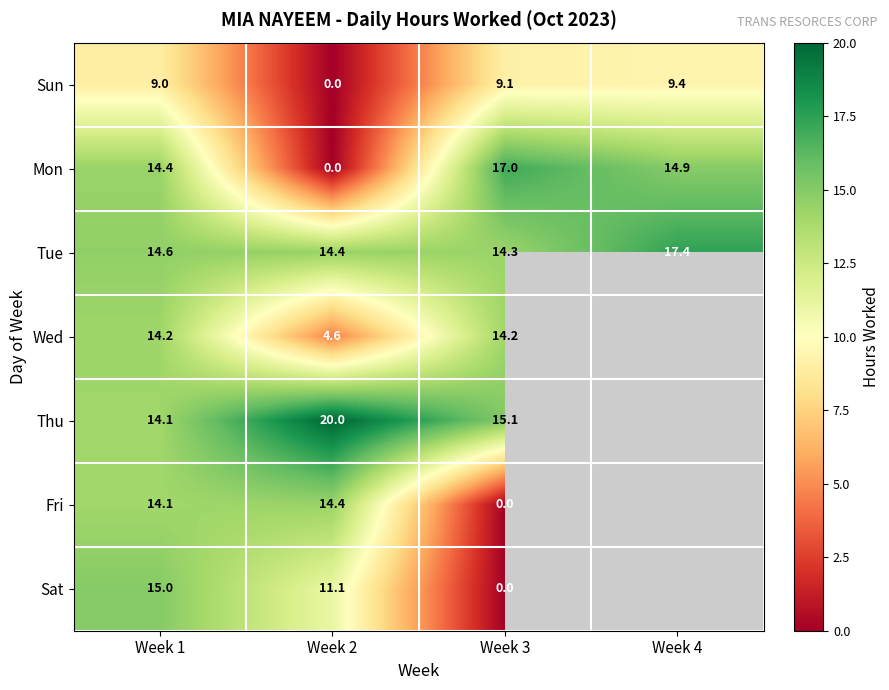

What is the difference between the maximum and minimum values in the Mon series?

17.0